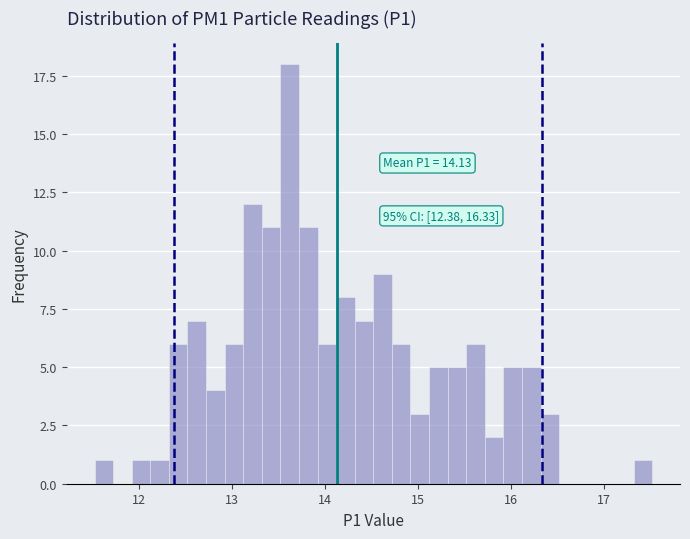

Read against the x-axis, roughly where is the centre of the tallest bar?

13.6